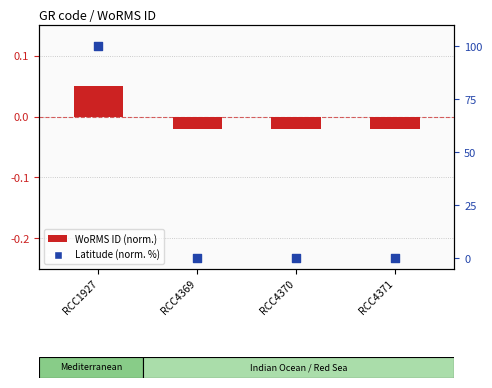

Which series has the largest total across all categories?

Latitude (normalized %)